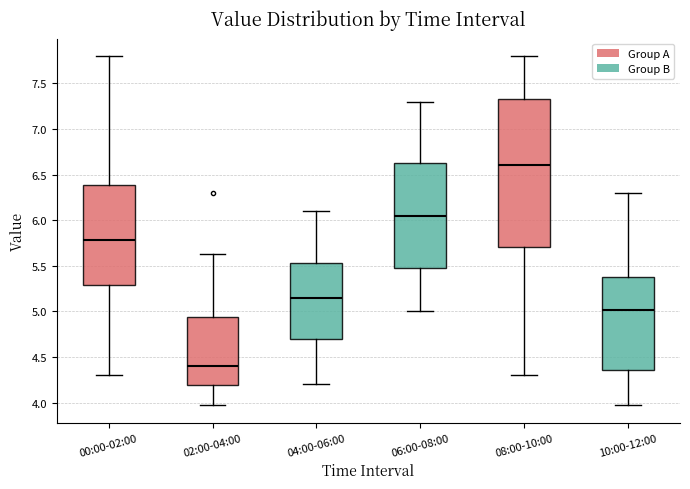

Which box's median line is the lowest?

02:00-04:00